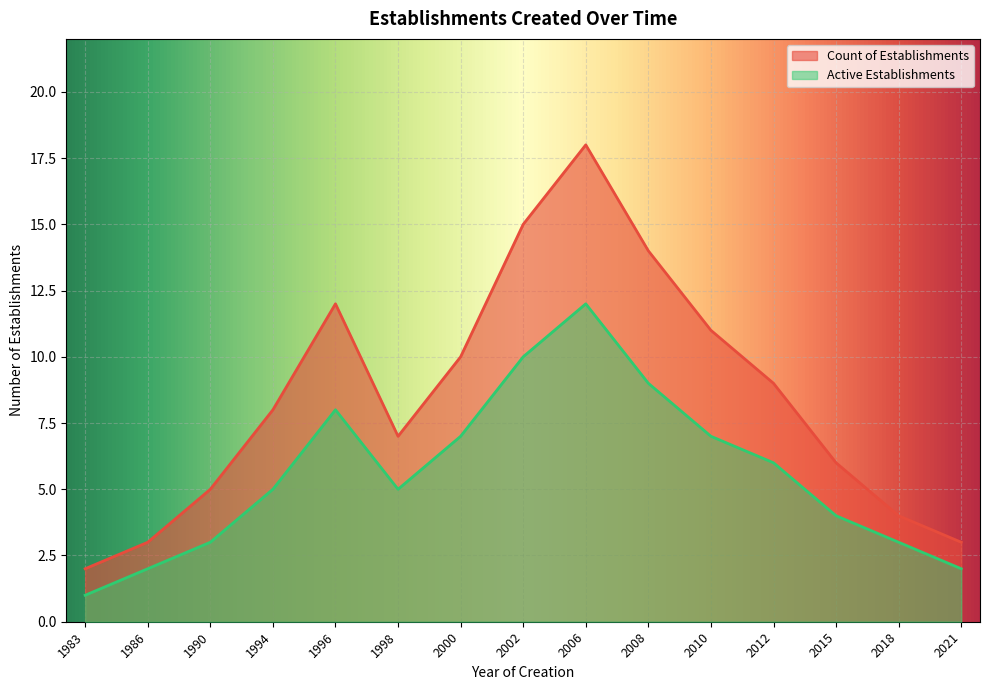

Does the chart display data point markers on the line(s)?

No